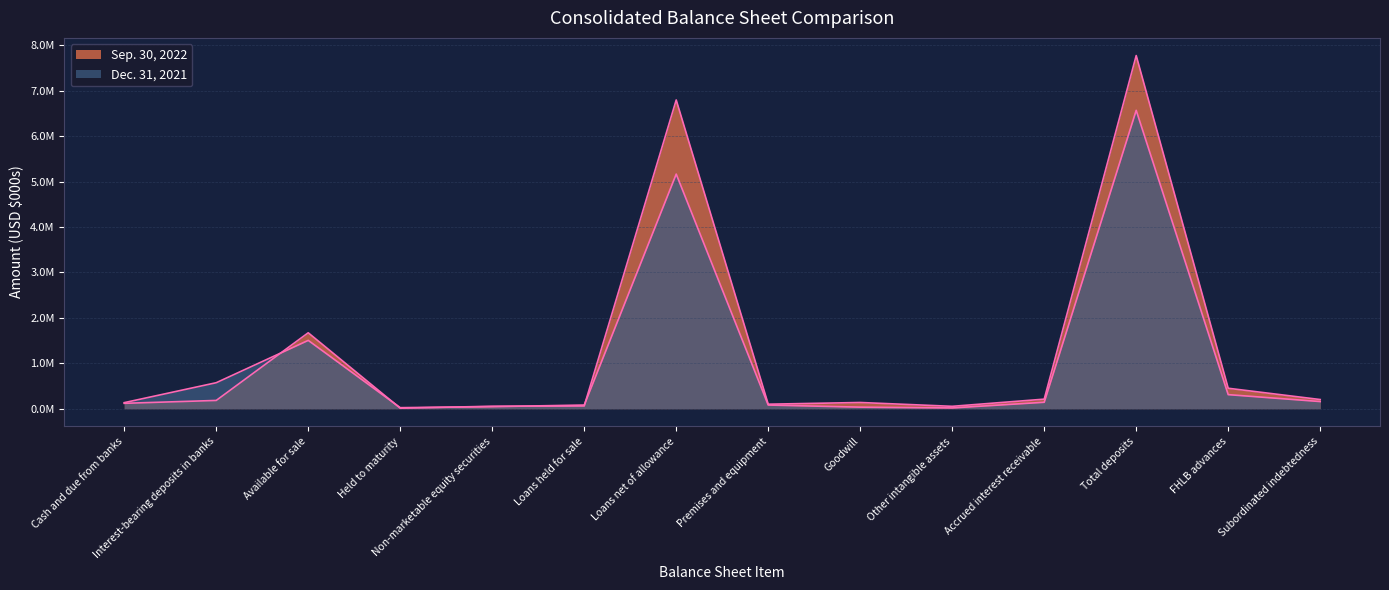

Reading left to right, transcribe all the data shown in this chart.

Sep. 30, 2022: 118505	181965	1672170	11285	53899	59714	6799322	99291	136793	52384	210425	7777327	450456	201687
Dec. 31, 2021: 133334	572284	1504728	22767	45192	80387	5166745	80691	34368	16962	141758	6570693	309801	157417